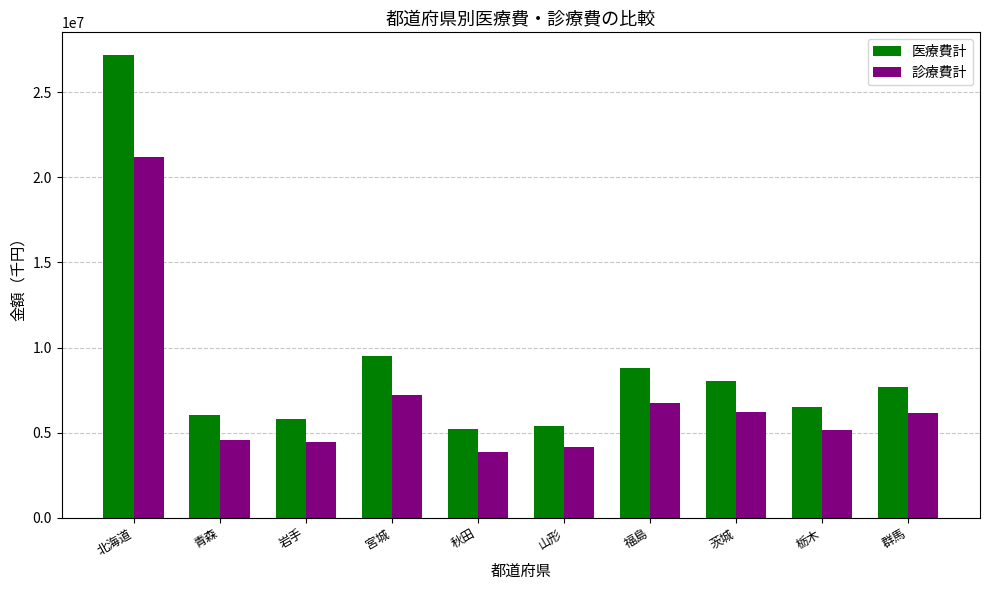

Does the chart contain any negative values?

No